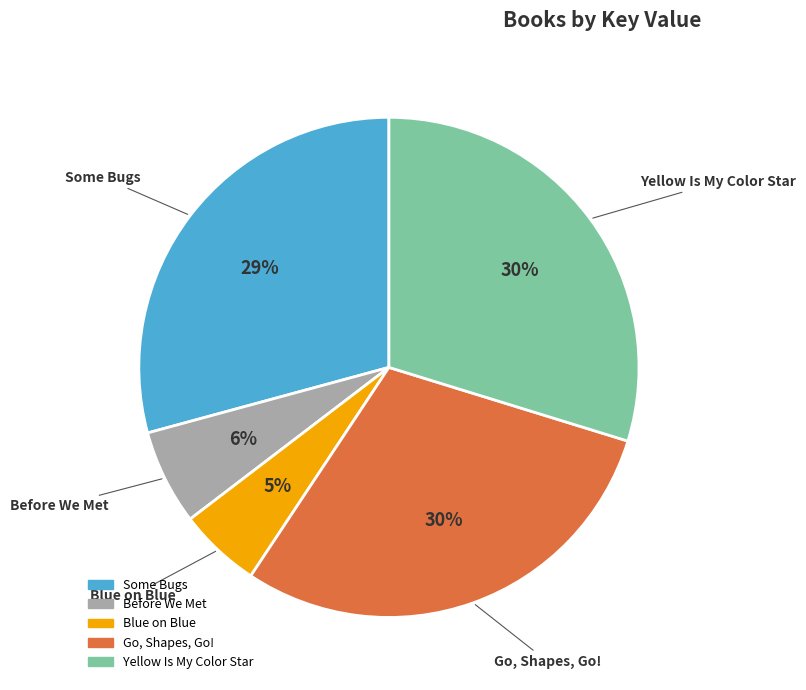

To the nearest percent, what is the combined percentage of Some Bugs and Yellow Is My Color Star?

59%